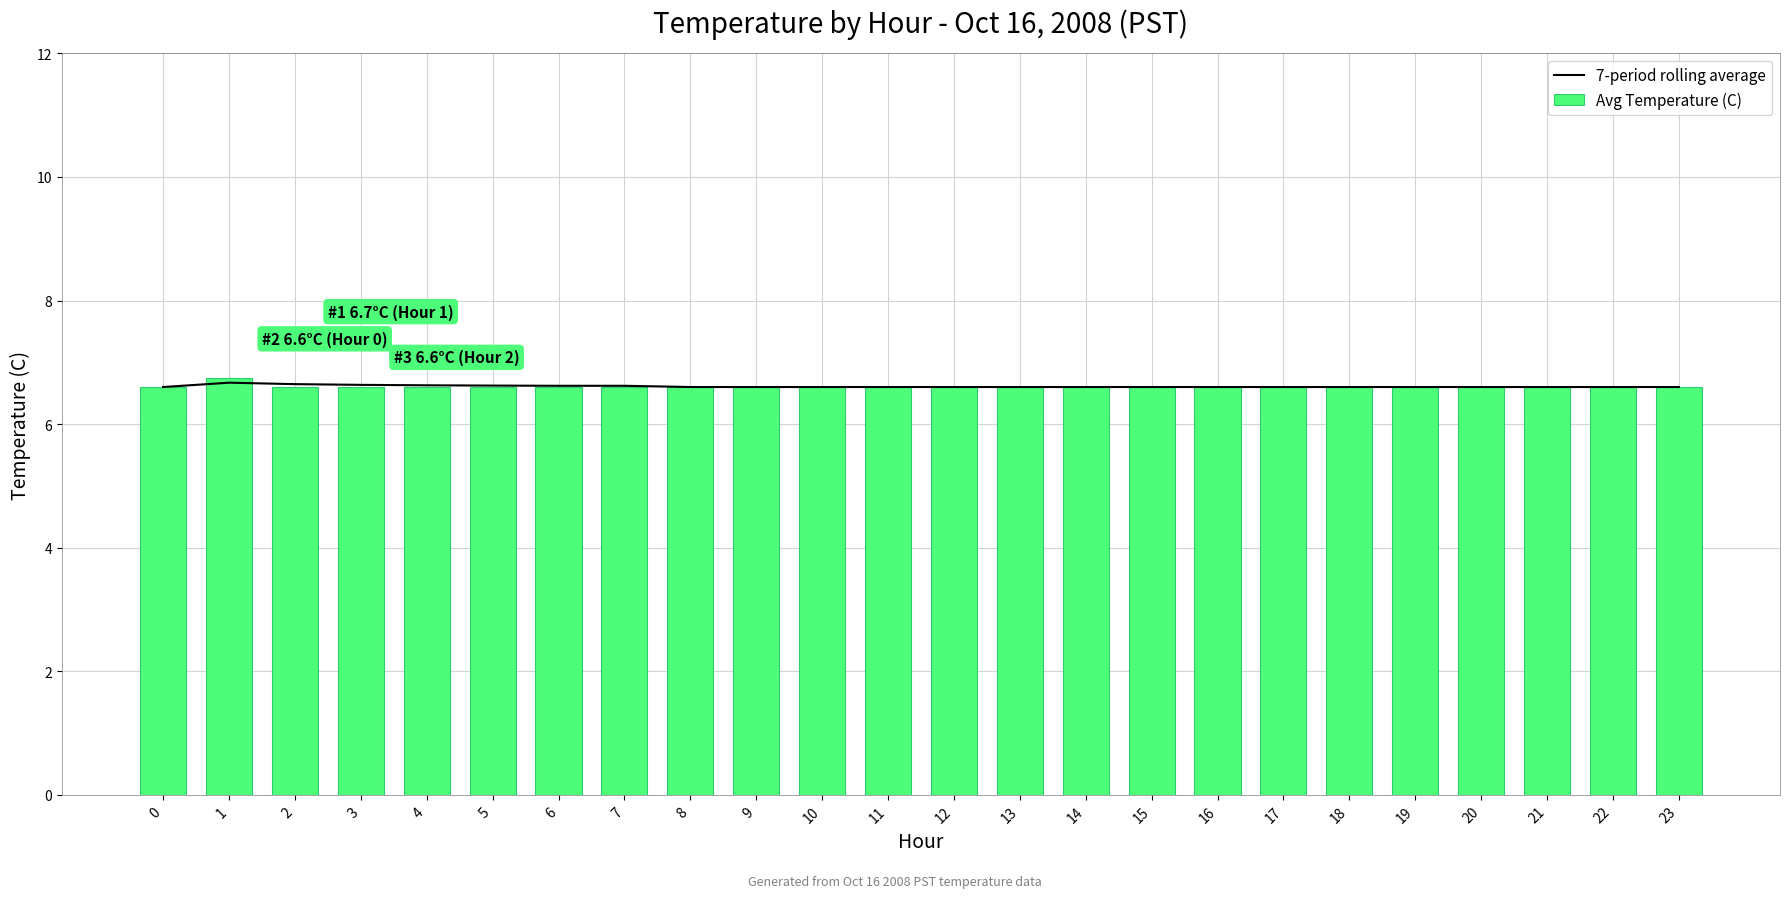

What are all the series names shown in the legend?

7-period rolling average, Avg Temperature (C)